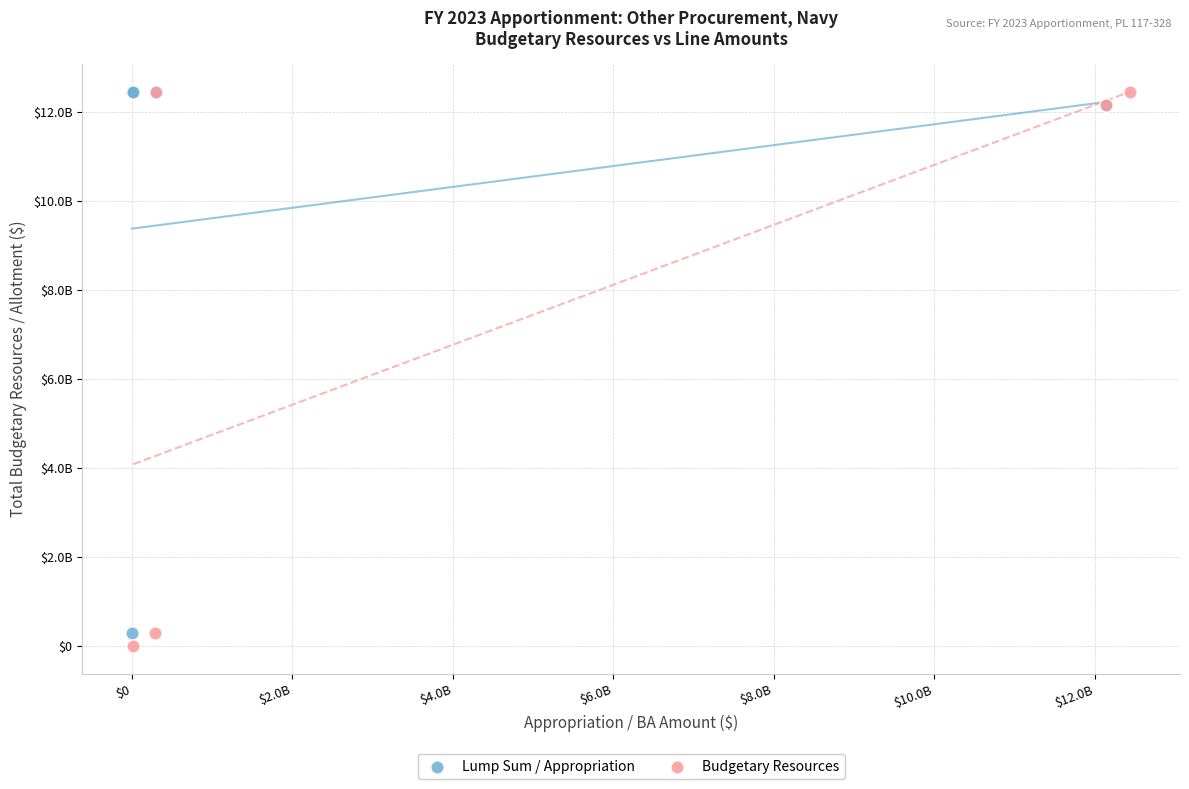

What are all the series names shown in the legend?

Lump Sum / Appropriation, Budgetary Resources